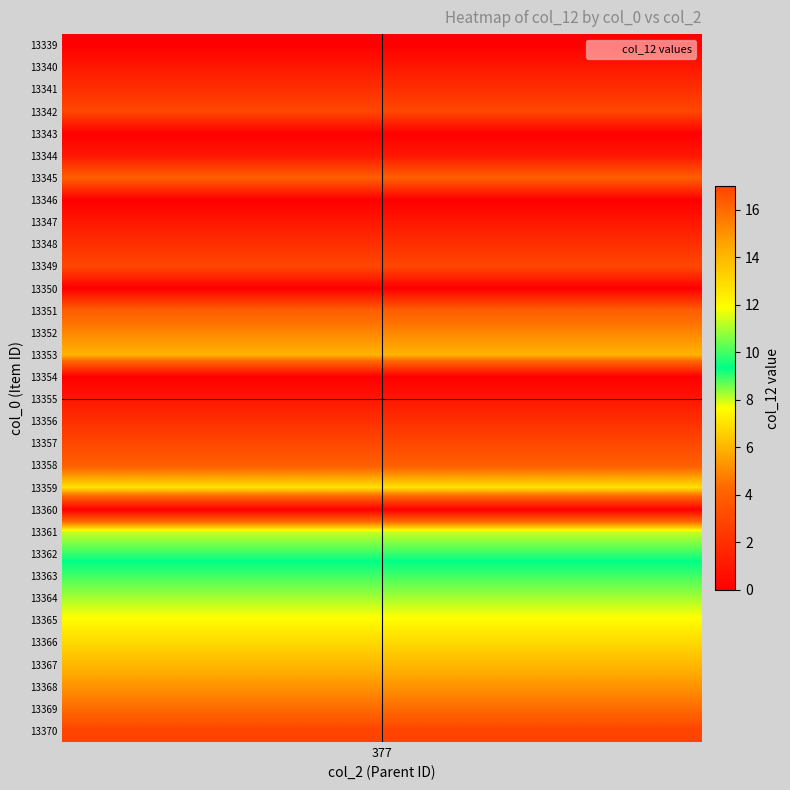

How many values are above zero?

26